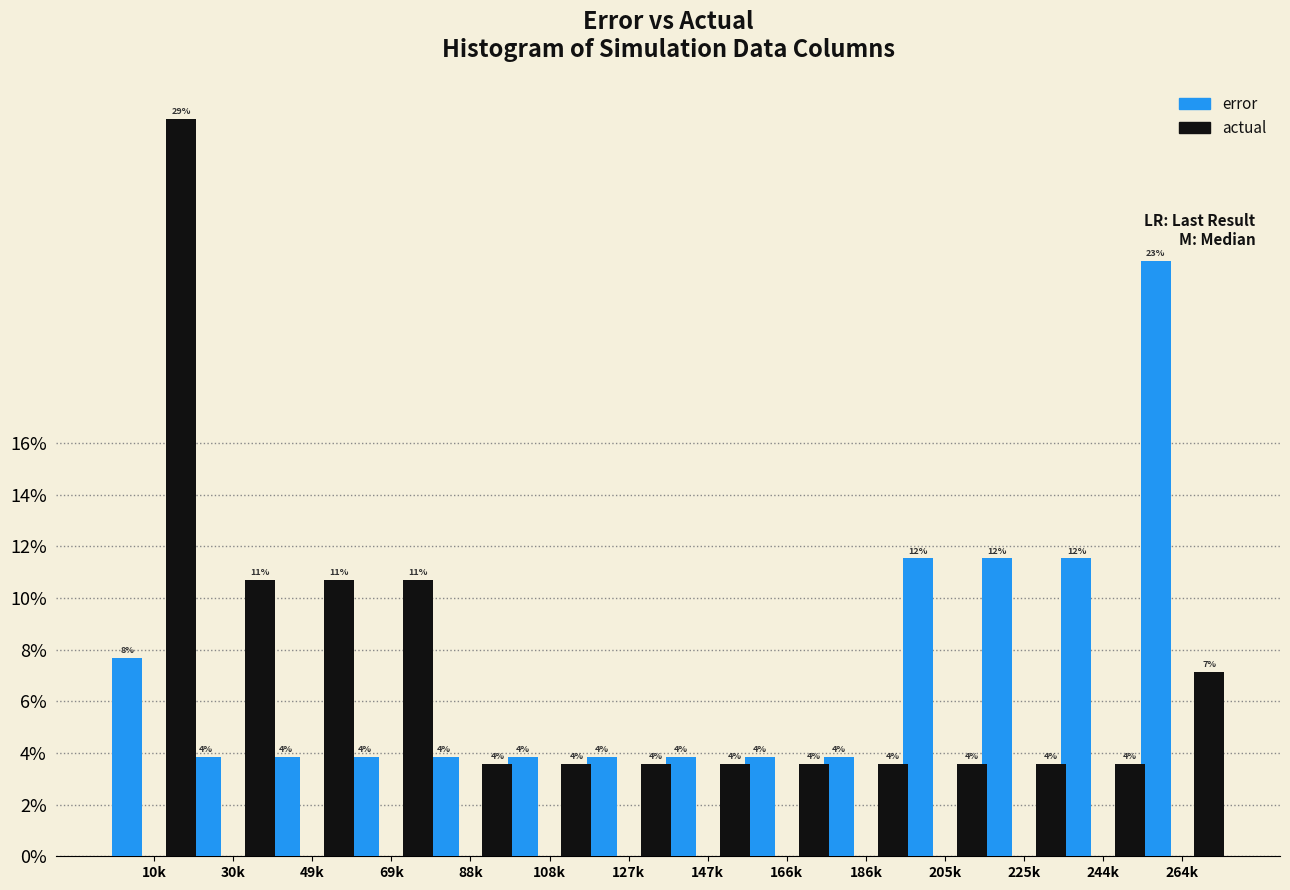

What are all the series names shown in the legend?

error, actual